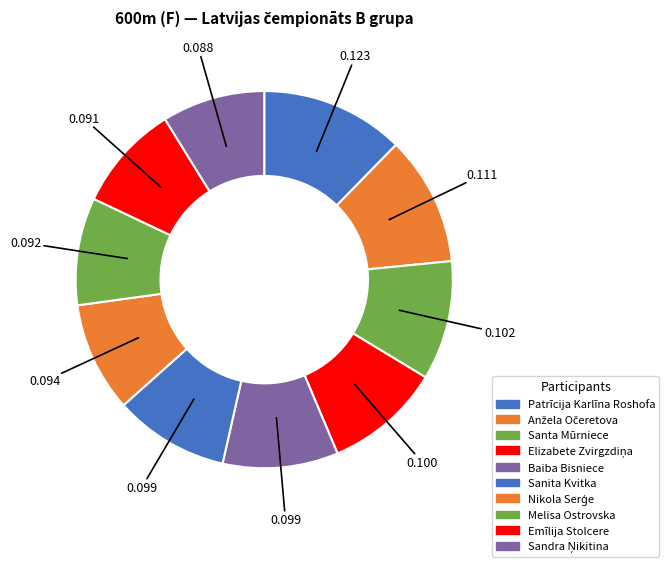

Is there a majority slice in this chart?

No